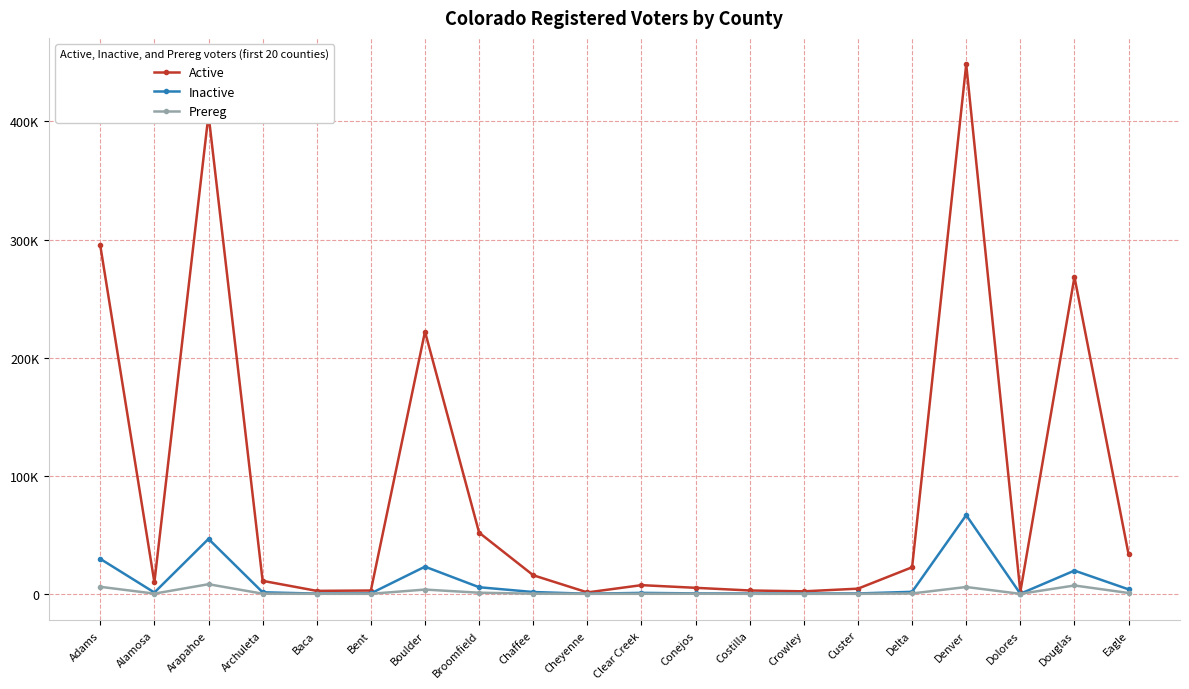

Does the chart have visible grid lines?

Yes